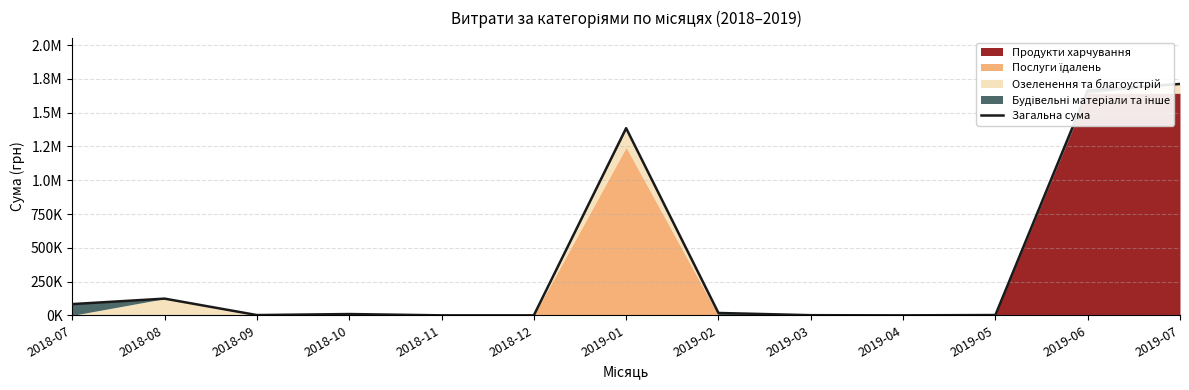

What is the sum of all values?

5002356.2